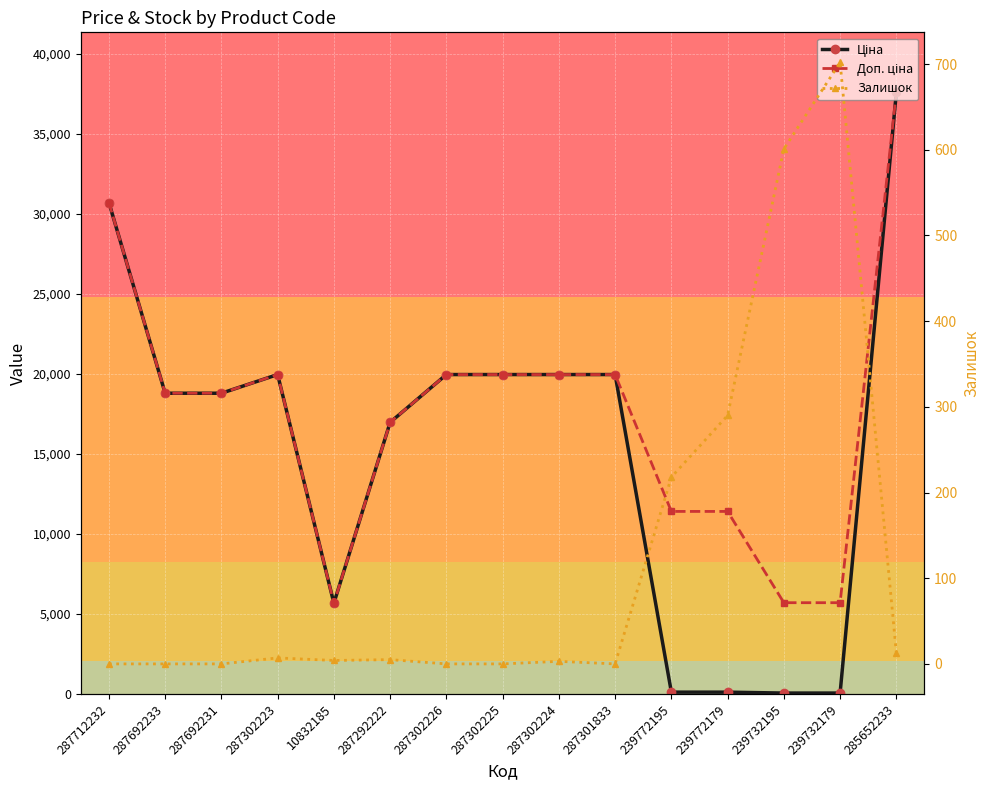

At which label does Залишок first exceed 4?

287302223